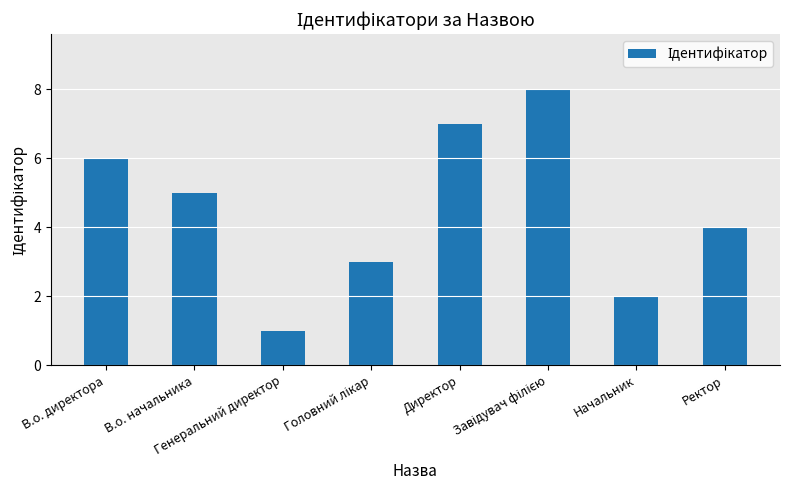

What is the greatest value displayed?

8